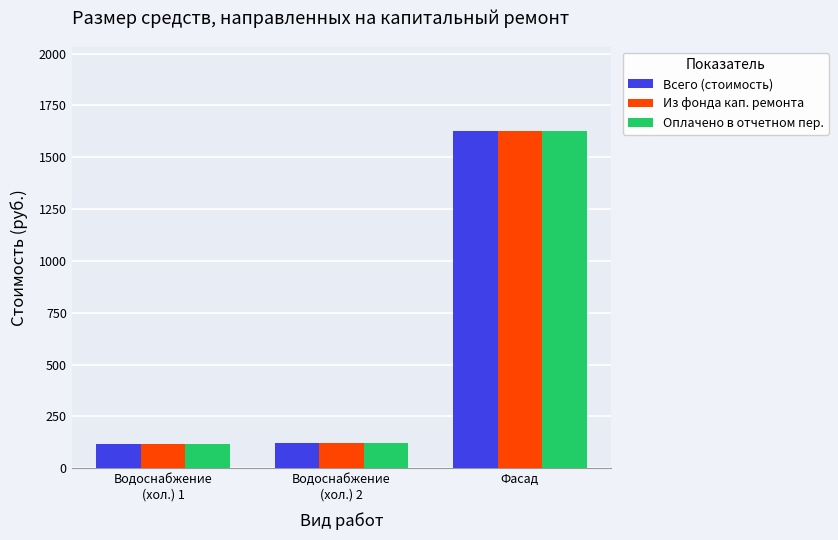

What is the difference between the maximum and second lowest values in the Из фонда кап. ремонта series?

1503.4